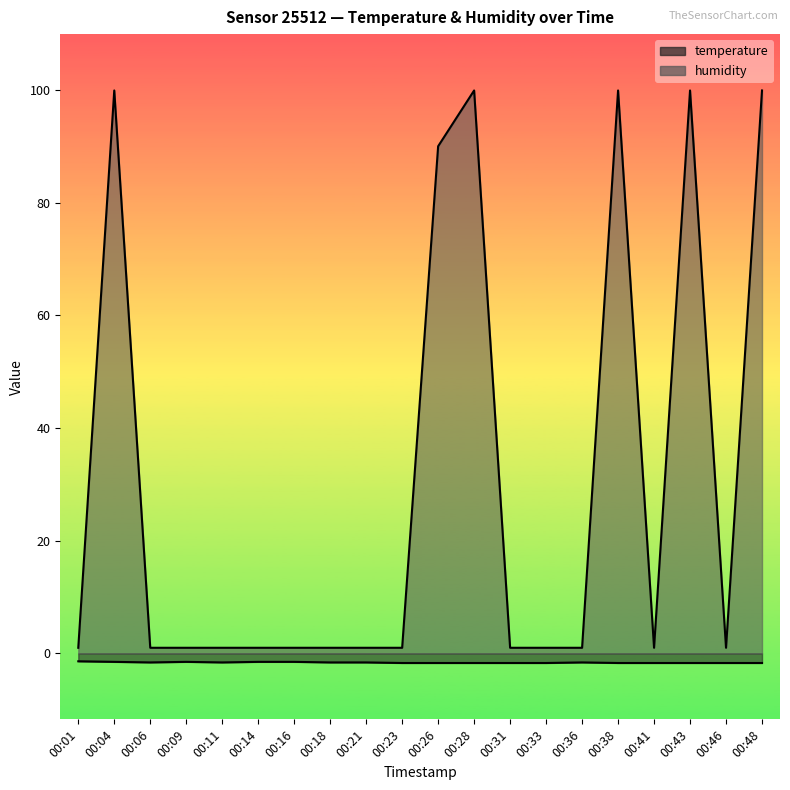

Reading left to right, transcribe all the data shown in this chart.

temperature: -1.4	-1.5	-1.6	-1.5	-1.6	-1.5	-1.5	-1.6	-1.6	-1.7	-1.7	-1.7	-1.7	-1.7	-1.6	-1.7	-1.7	-1.7	-1.7	-1.7
humidity: 1.0	99.9	1.0	1.0	1.0	1.0	1.0	1.0	1.0	1.0	90.0	99.9	1.0	1.0	1.0	99.9	1.0	99.9	1.0	99.9